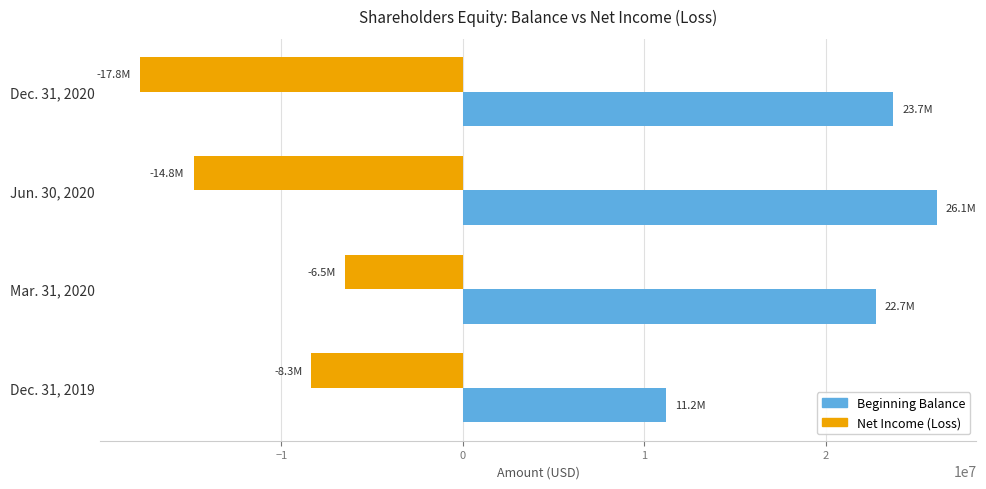

What is the sum of the Net Income (Loss) values at Dec. 31, 2019 and Dec. 31, 2020?

-26141338